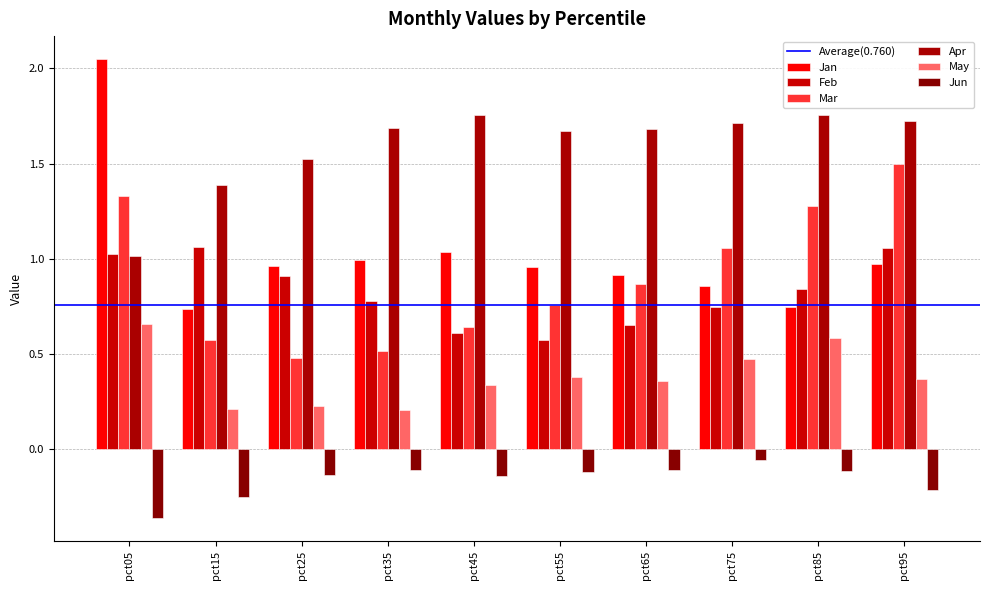

What is the value of the May bar at the 4th from the left?

0.2